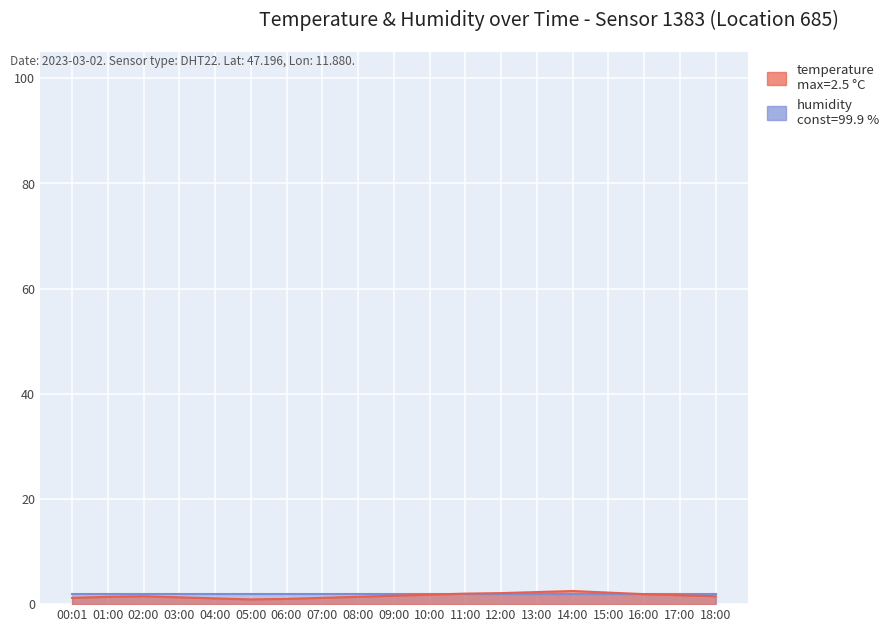

At which category does the data reach its first local valley?

05:00